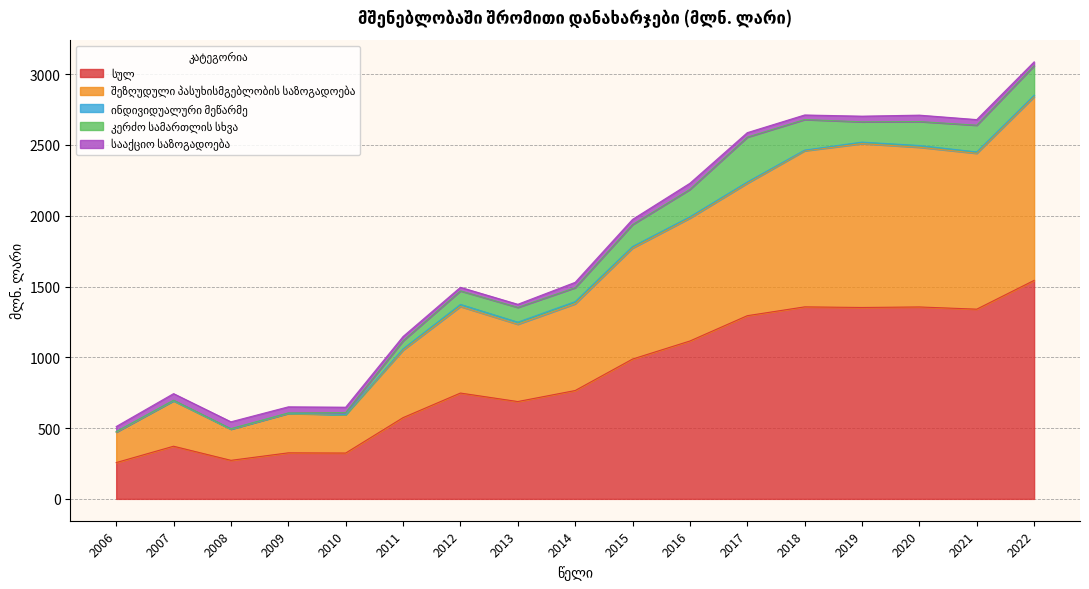

List the series in order of their peak value, lowest first.

ინდივიდუალური მეწარმე, სააქციო საზოგადოება, კერძო სამართლის სხვა, შეზღუდული პასუხისმგებლობის საზოგადოება, სულ